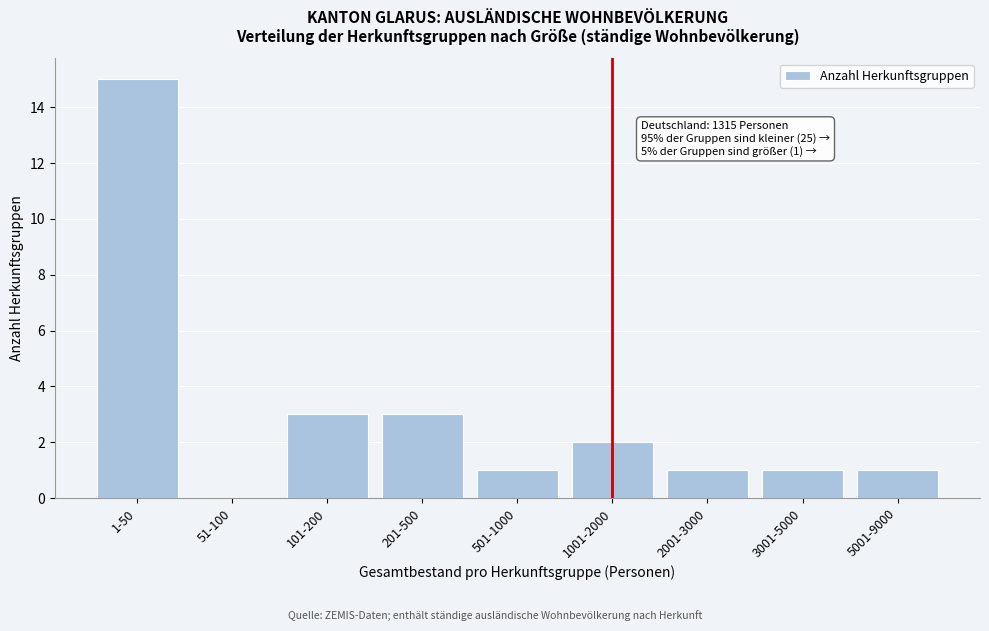

Reading left to right, list all the values displayed in this chart.

1-50=15	51-100=0	101-200=3	201-500=3	501-1000=1	1001-2000=2	2001-3000=1	3001-5000=1	5001-9000=1